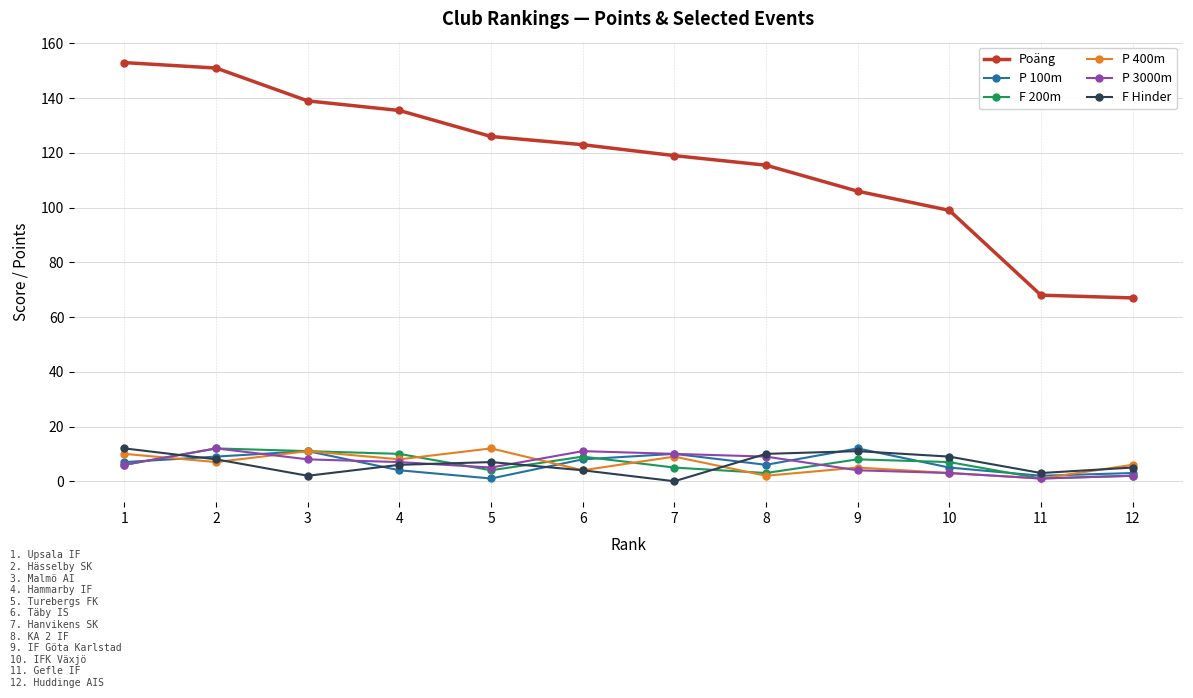

How many series are shown in this chart?

6